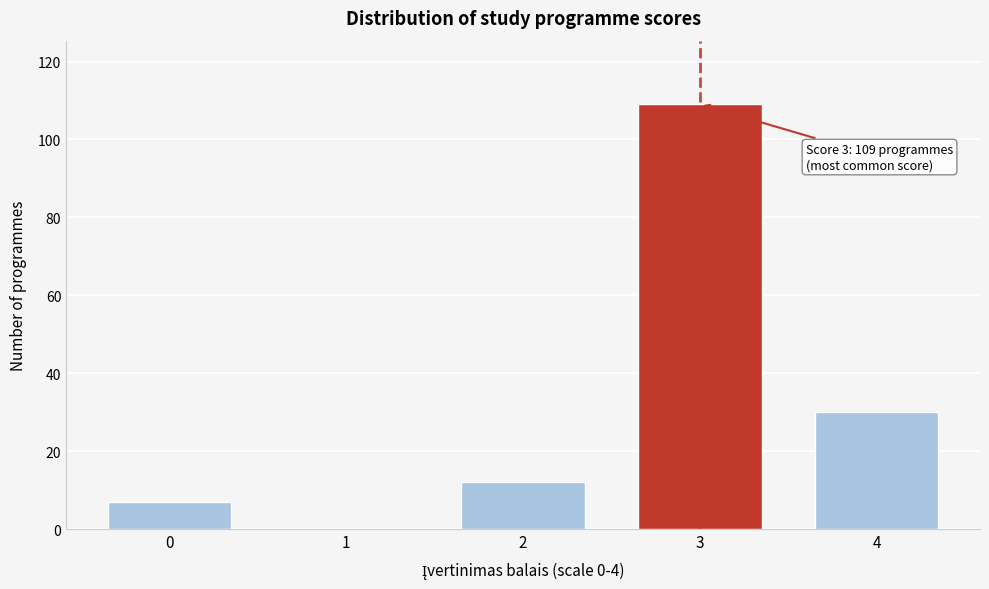

Reading left to right, transcribe all the data shown in this chart.

0=7	1=0	2=12	3=109	4=30